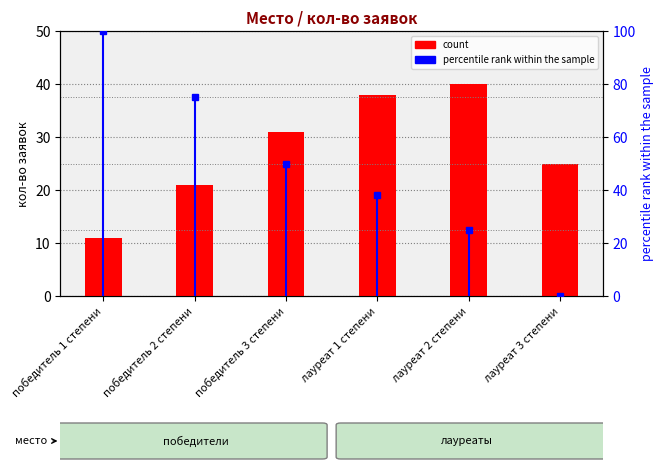

What is the change in value from победитель 2 степени to лауреат 1 степени?

+17